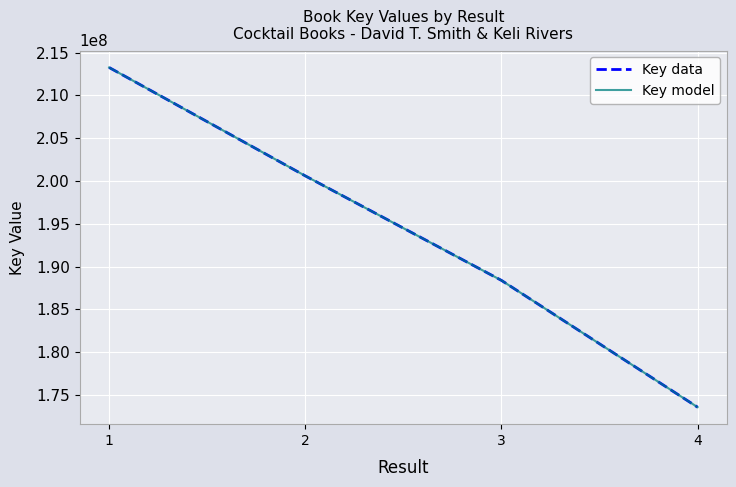

Is it true that Key data equals 173586870 at 4?

True